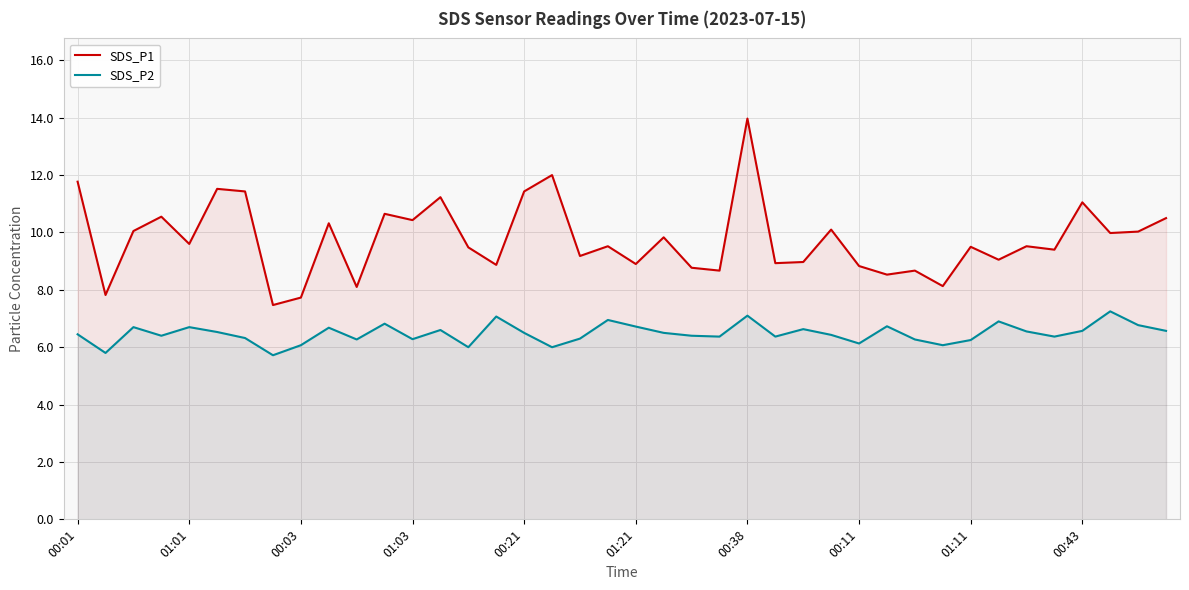

Is it true that SDS_P1 equals 9.6 at 01:01?

True